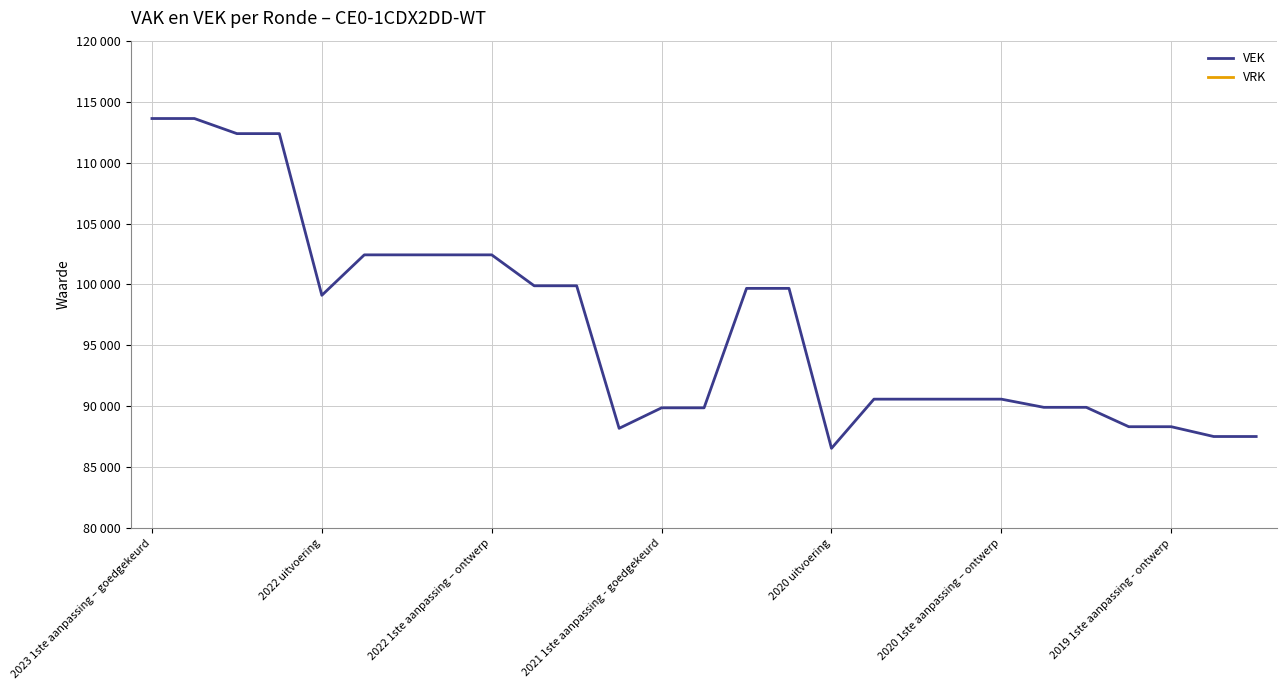

Which series has the largest total across all categories?

VEK